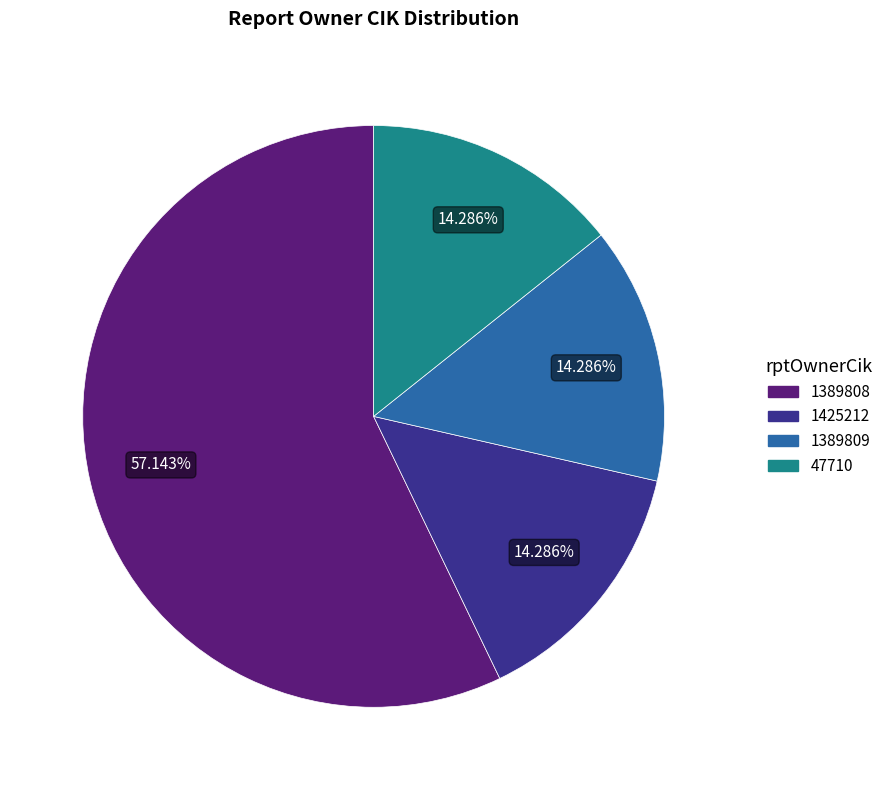

Do 1425212 and 1389809 together represent more than half of the pie?

No